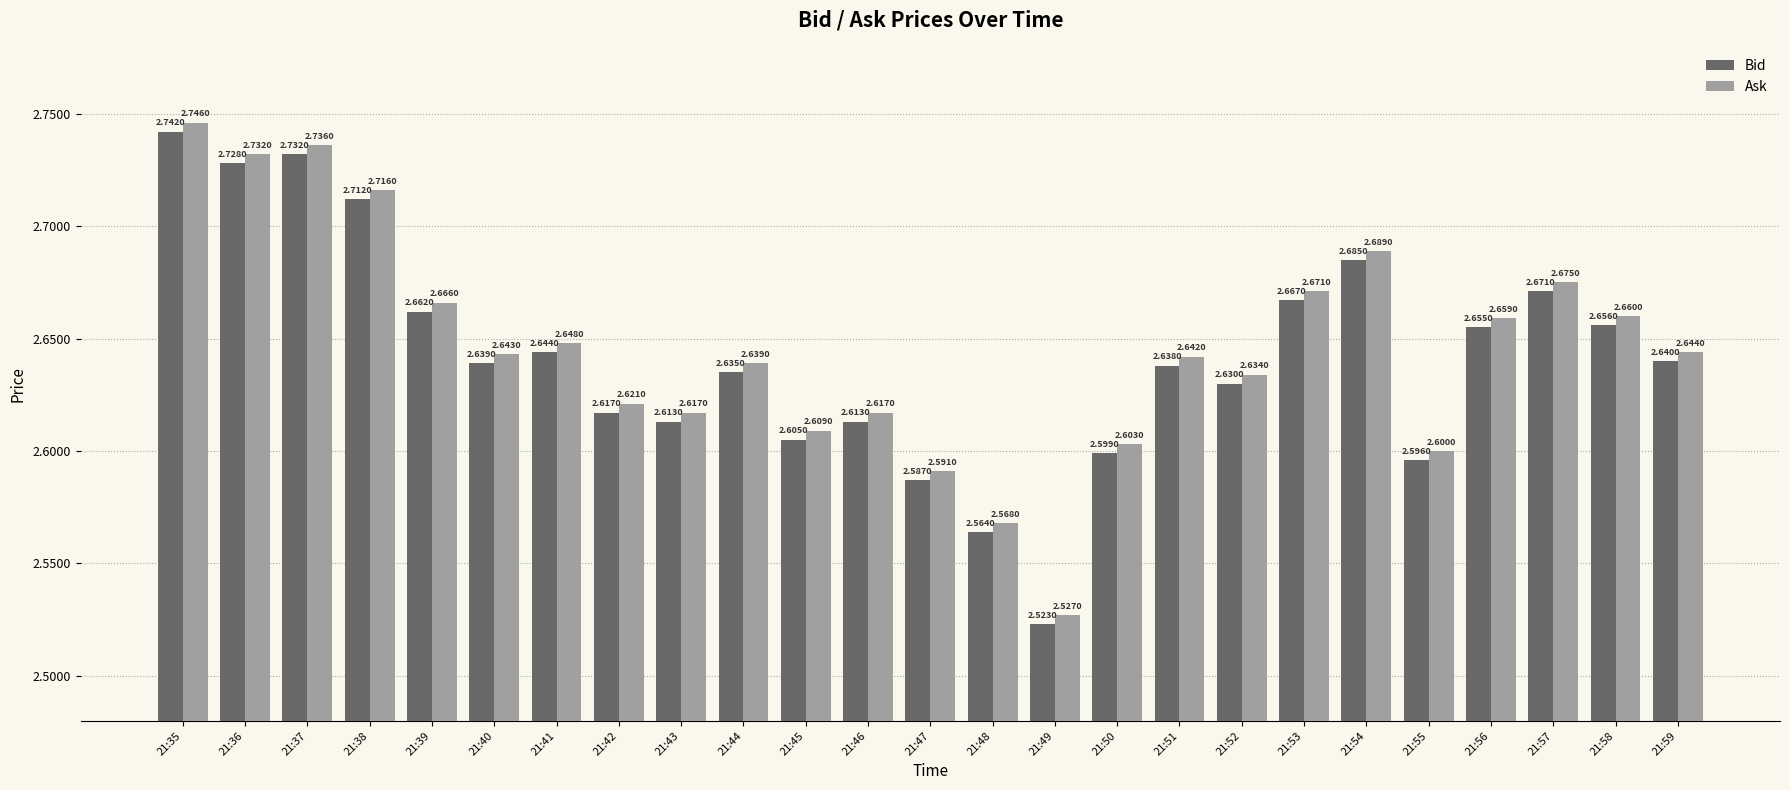

List the series in order of their peak value, highest first.

Ask, Bid